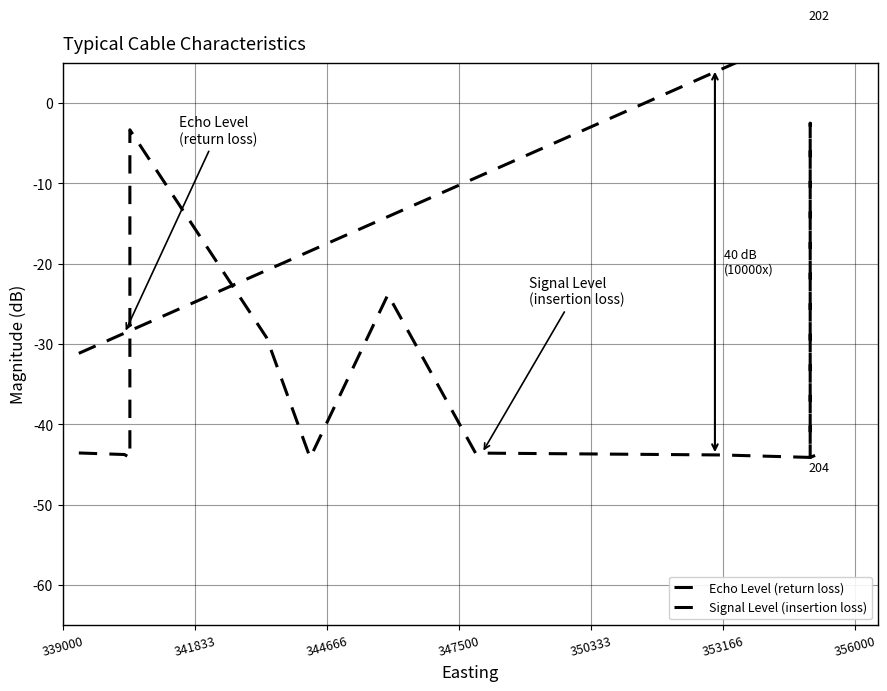

What is the lowest value of the Signal Level (insertion loss) series?

-44.2